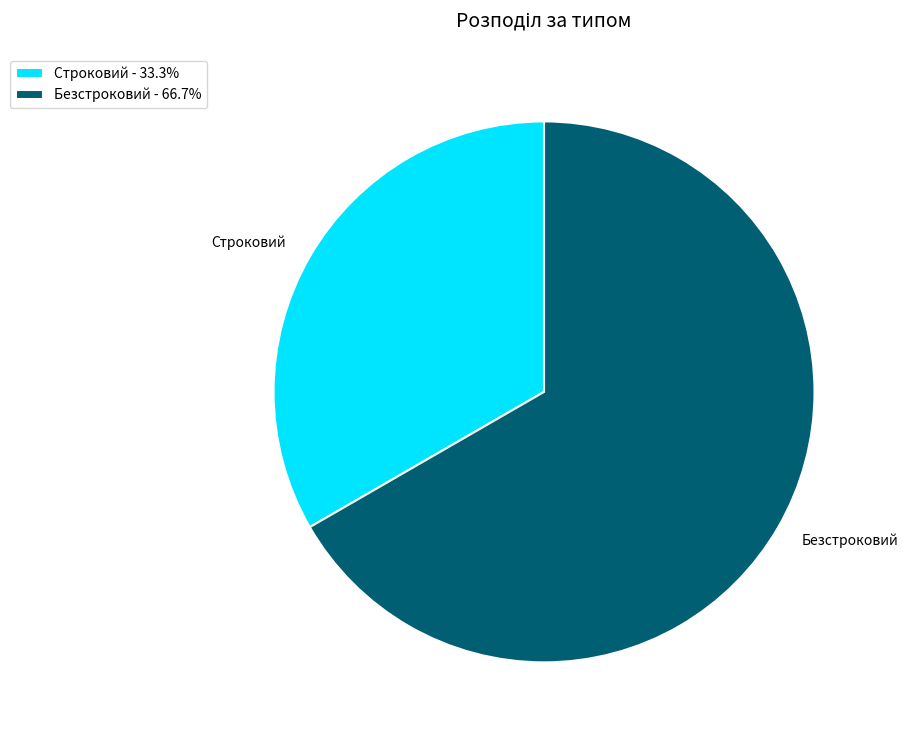

The Строковий slice represents 47% of the pie. True or false?

False